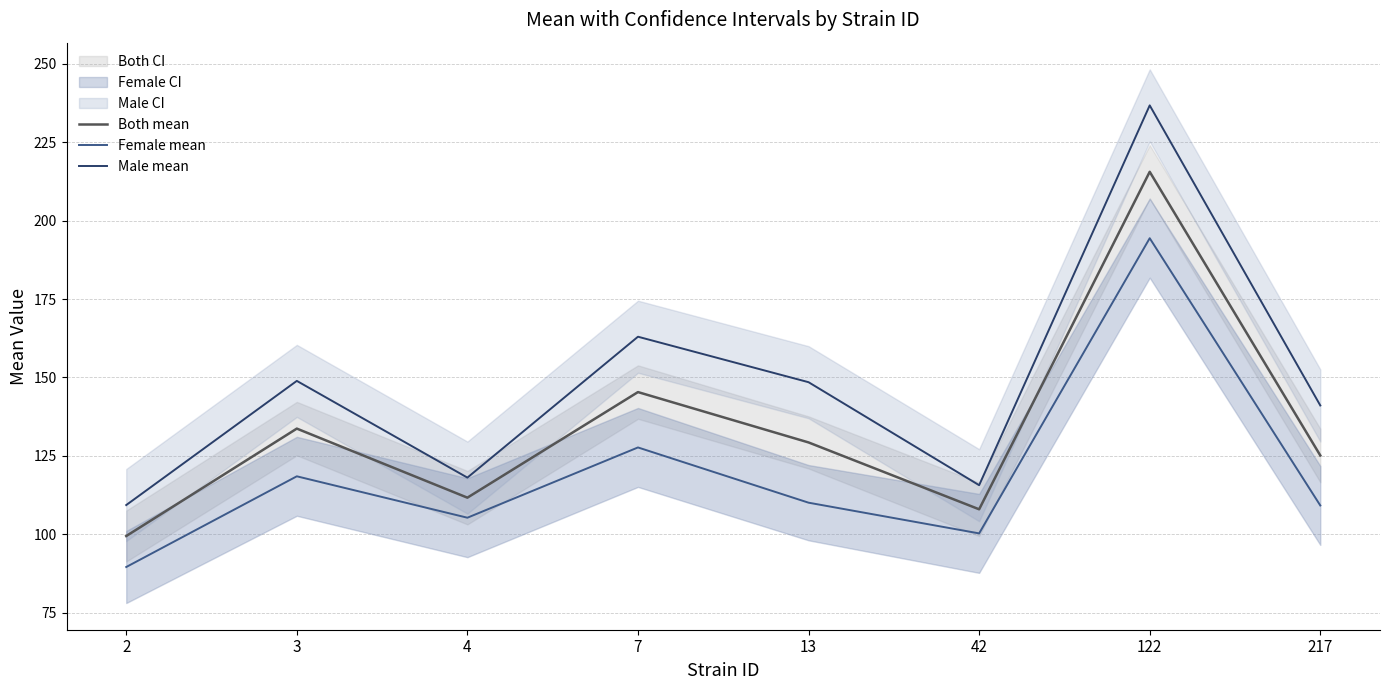

Which category has the highest value across all series?

122